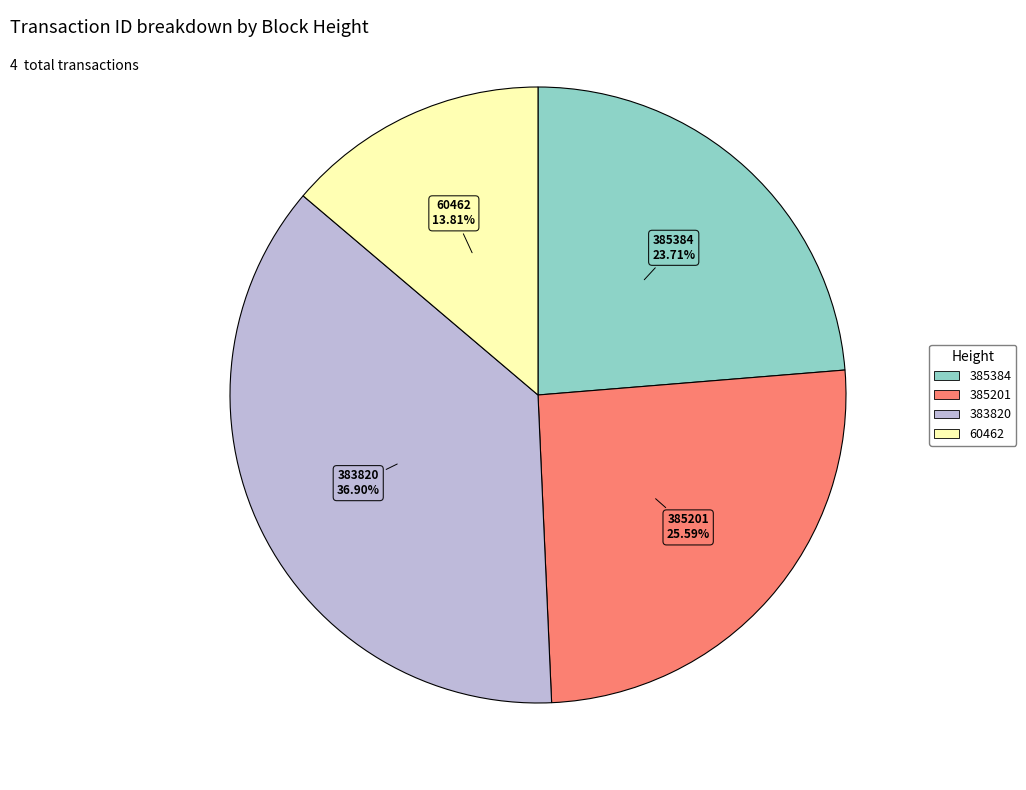

To the nearest percent, what is the difference between the largest and smallest slice percentages?

23%